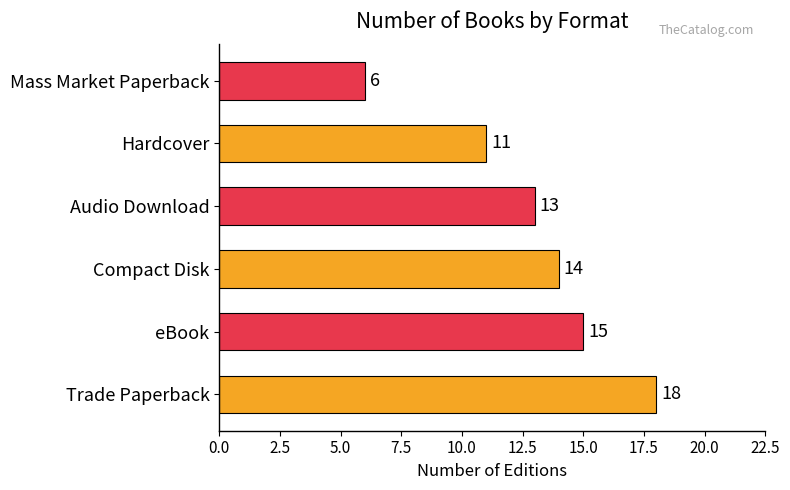

Between Mass Market Paperback and Trade Paperback, which is larger?

Trade Paperback